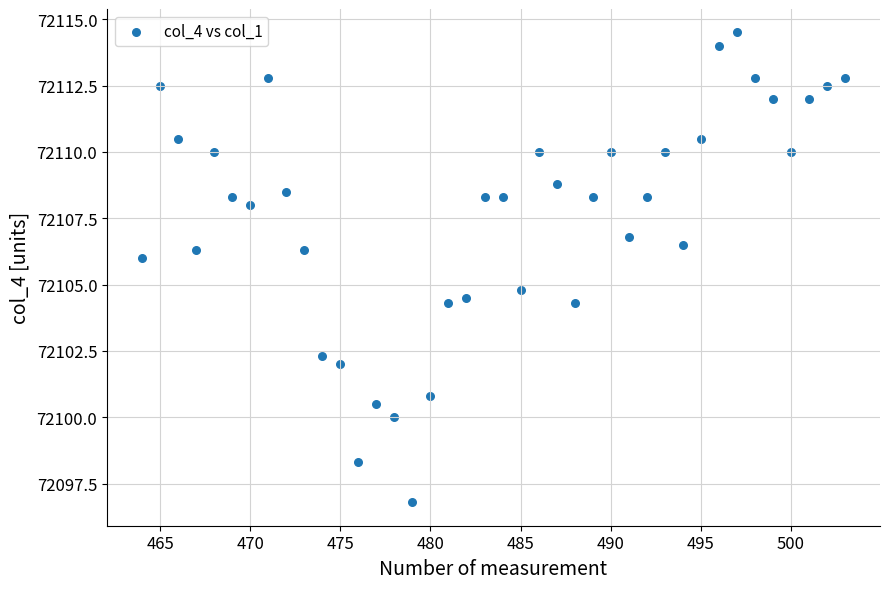

What Y value in the scatter plot is closest to 72105?

72104.8